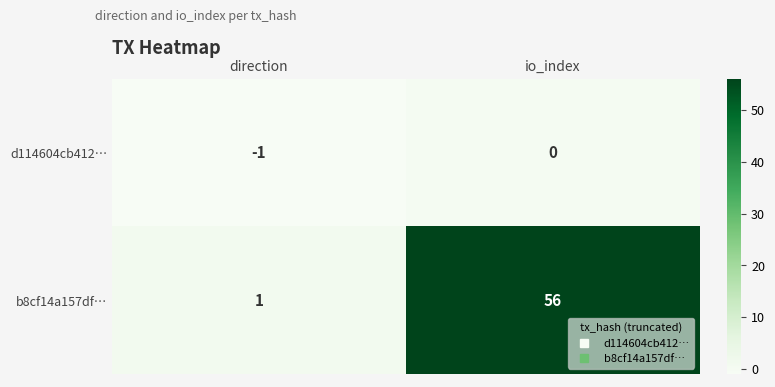

The b8cf14a157df… series shows 97 at io_index. True or false?

False